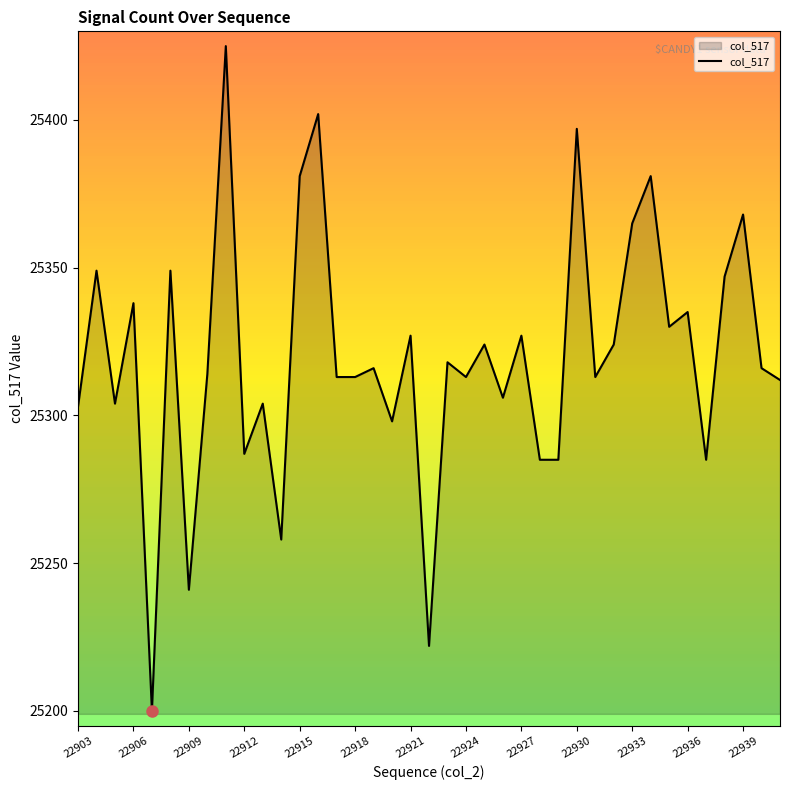

What is the maximum value shown in the chart?

25425